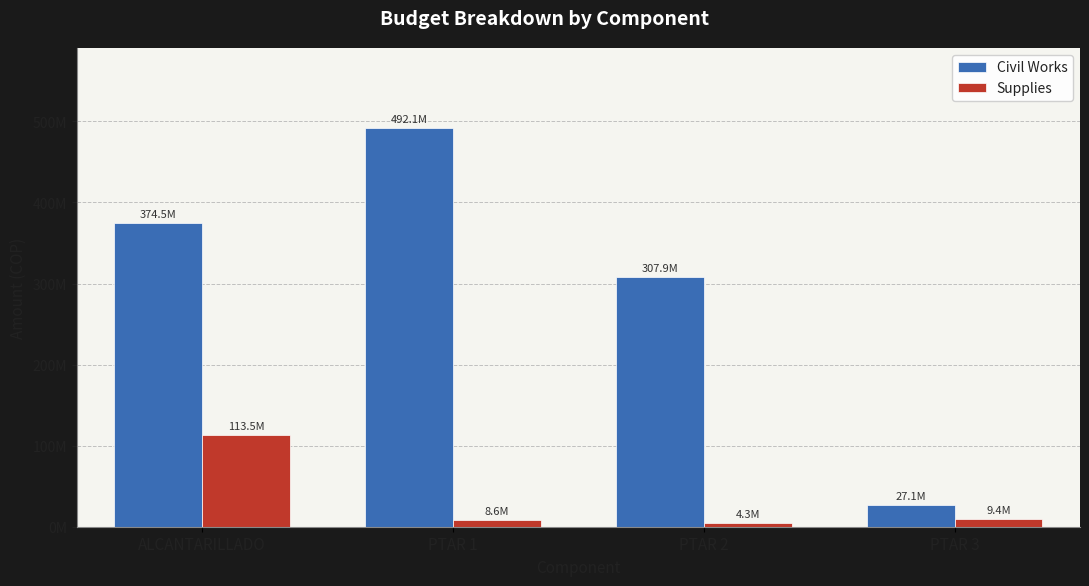

List the series in order of their peak value, lowest first.

Supplies, Civil Works